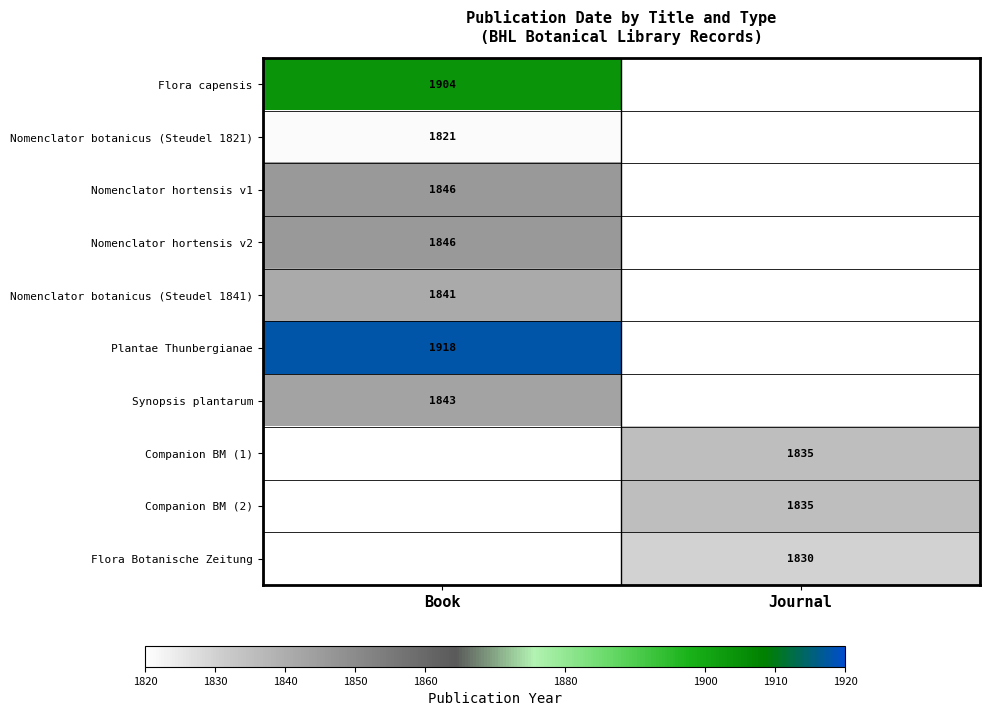

At how many categories does at least one series exceed 1845?

1